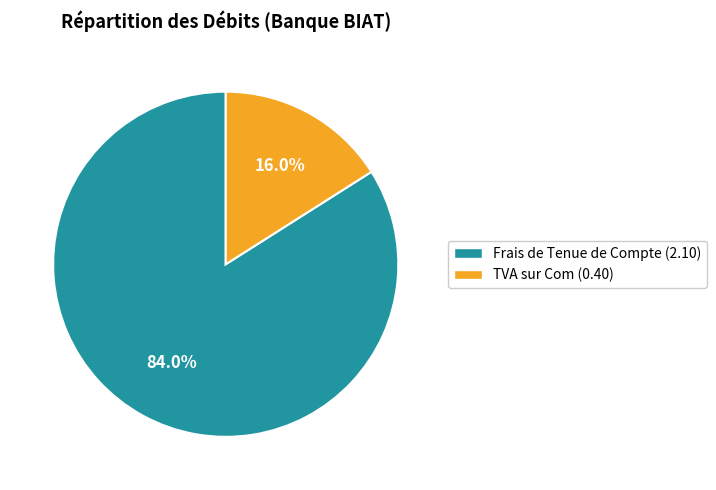

To the nearest percent, what is the combined percentage of Frais de Tenue de Compte and TVA sur Com?

100%